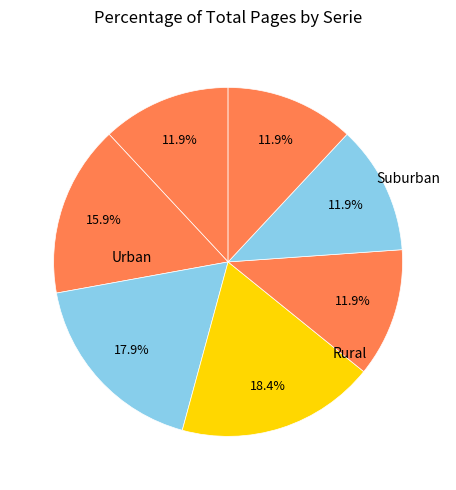

How many slices are in this pie chart?

7